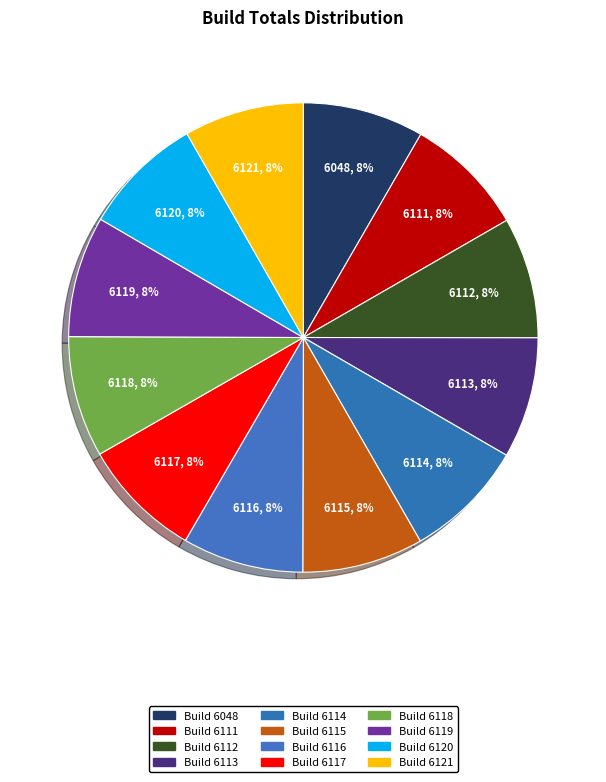

Count the number of slices in the pie.

12